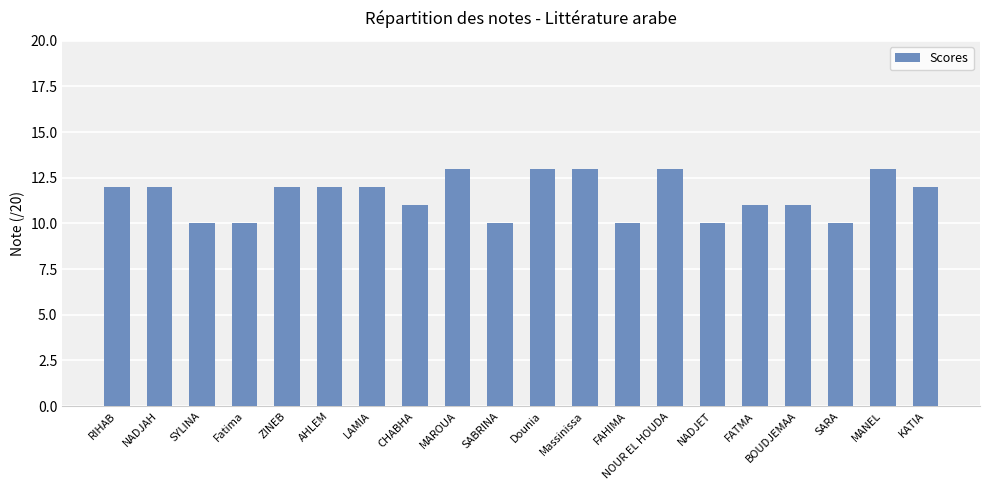

What position from the left is BOUDJEMAA?

17